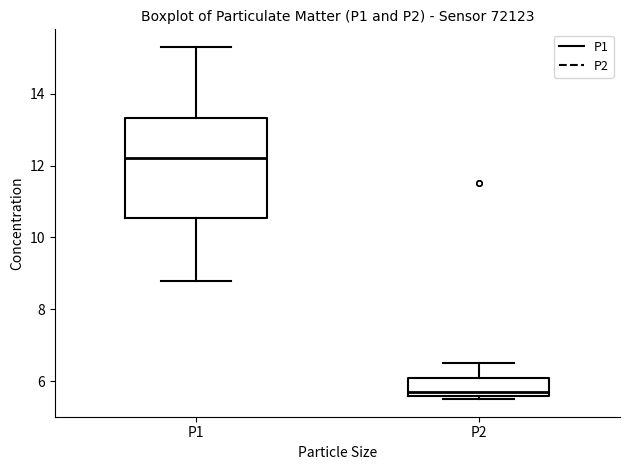

Where is the lower edge of the box for P2 on the y-axis? The values are not printed on the chart, so give them approximately, as read against the axis.

5.6